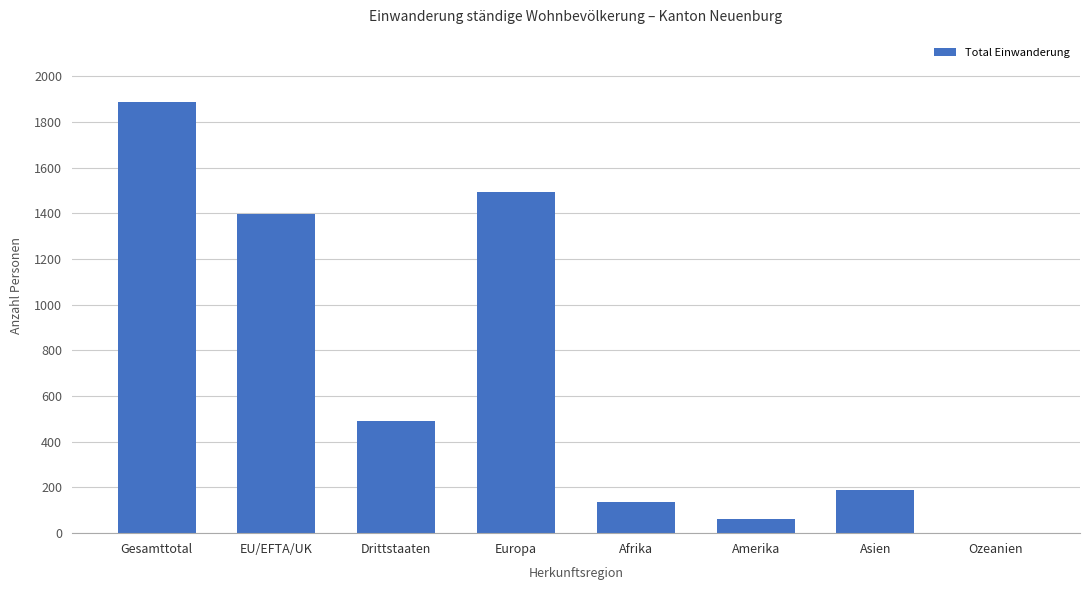

What is the greatest value displayed?

1886